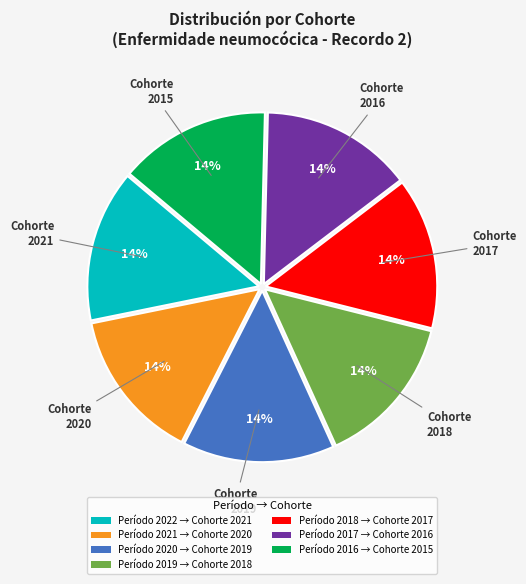

Does any single category account for the majority?

No